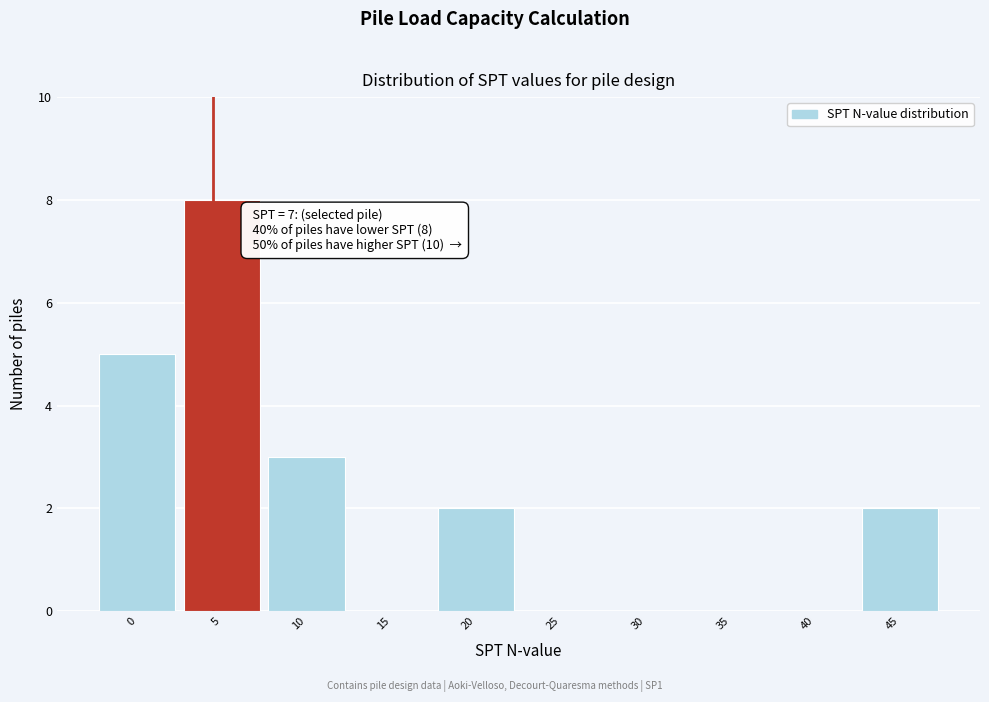

Reading left to right, list all the values displayed in this chart.

0=5	5=8	10=3	15=0	20=2	25=0	30=0	35=0	40=0	45=2